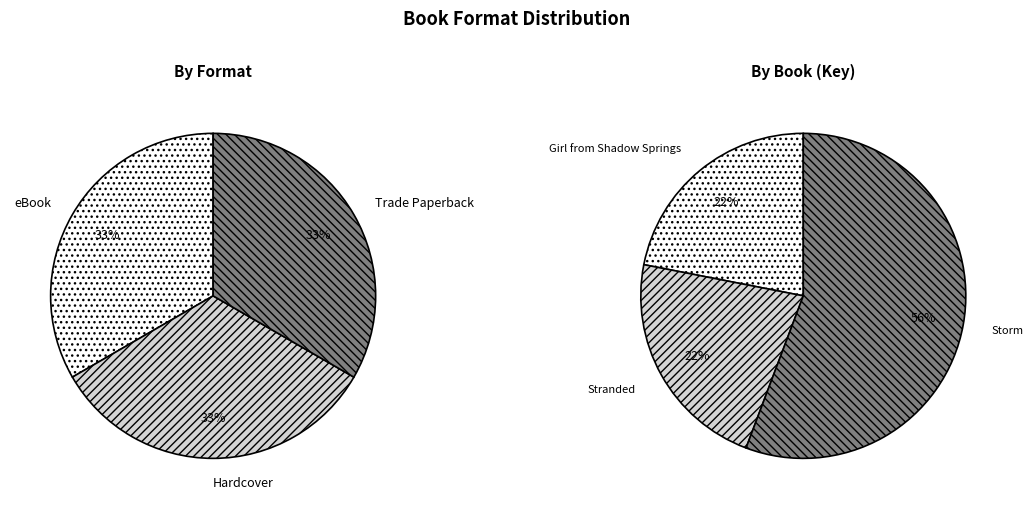

Is it true that eBook is 33% of the pie?

True